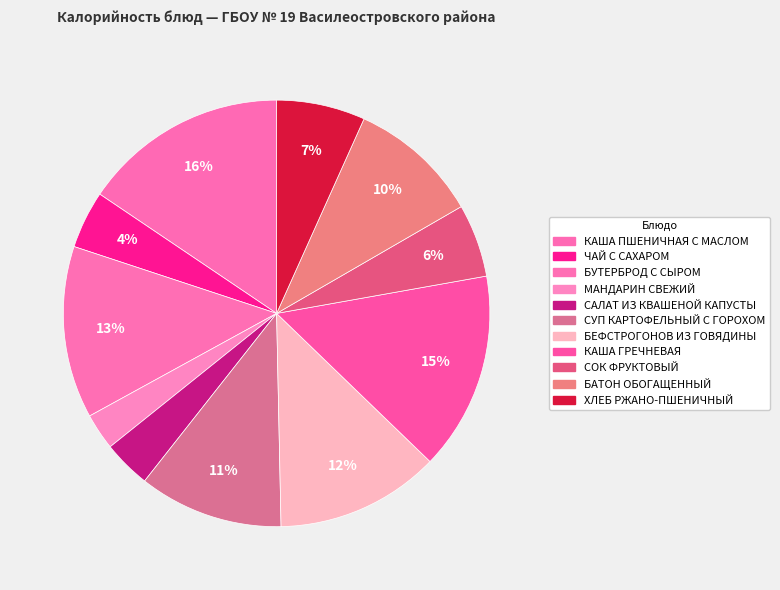

Combined, what portion of the pie is БУТЕРБРОД С СЫРОМ and СОК ФРУКТОВЫЙ?

18.6%